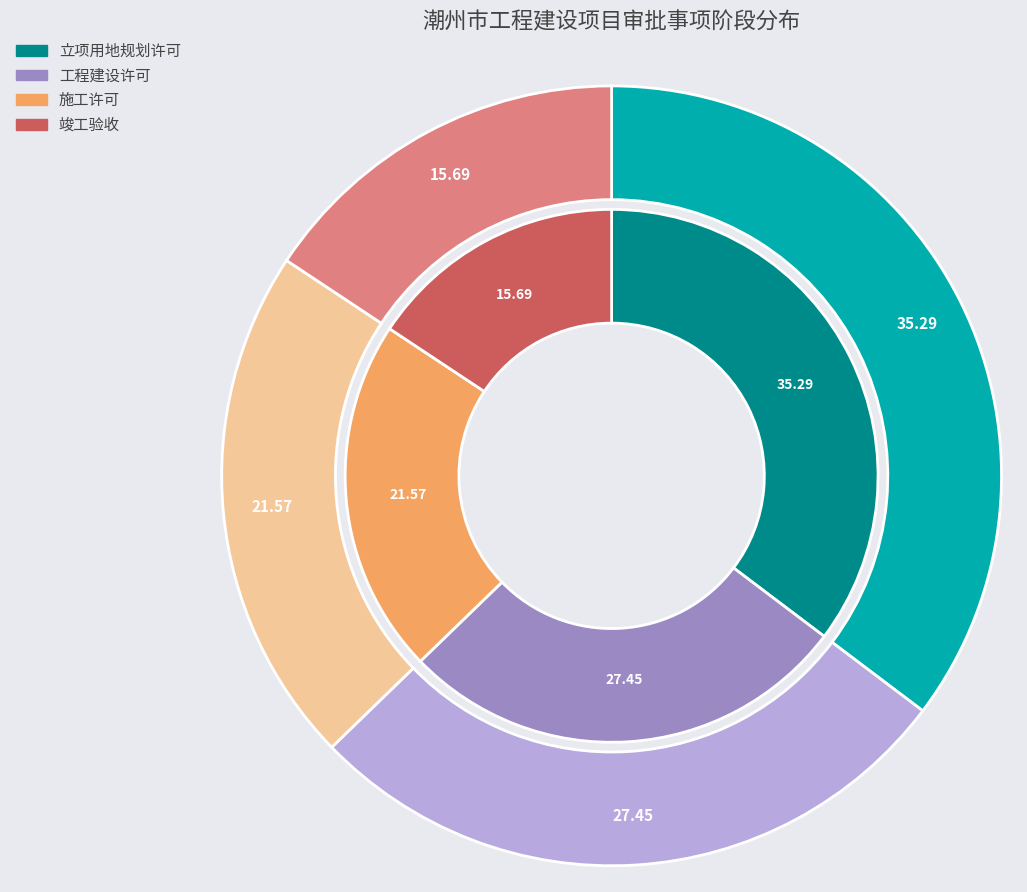

Does any single category account for the majority?

No